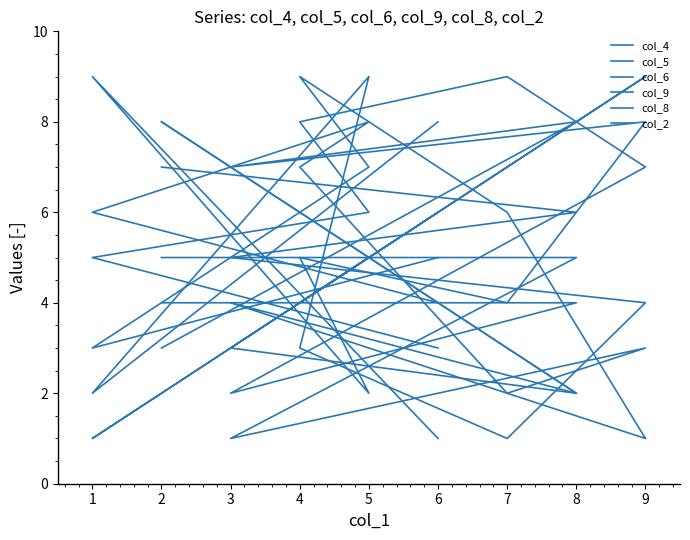

What is the value of the col_4 point at the 6th from the left?

7